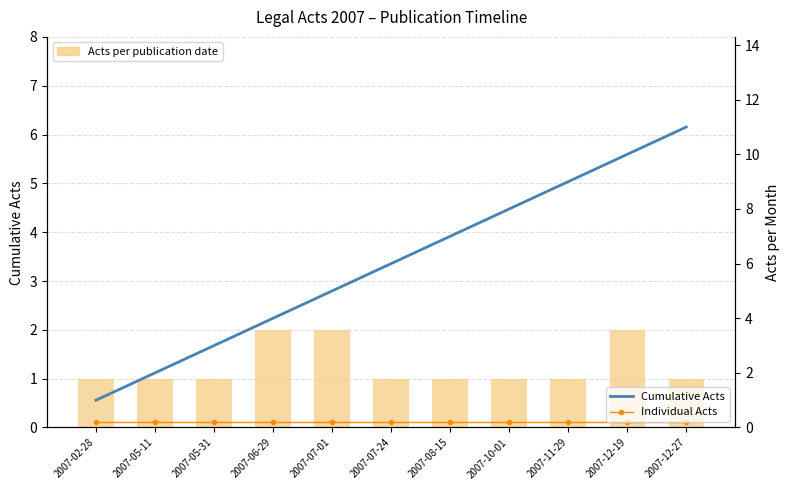

What position from the left is 2007-10-01?

8